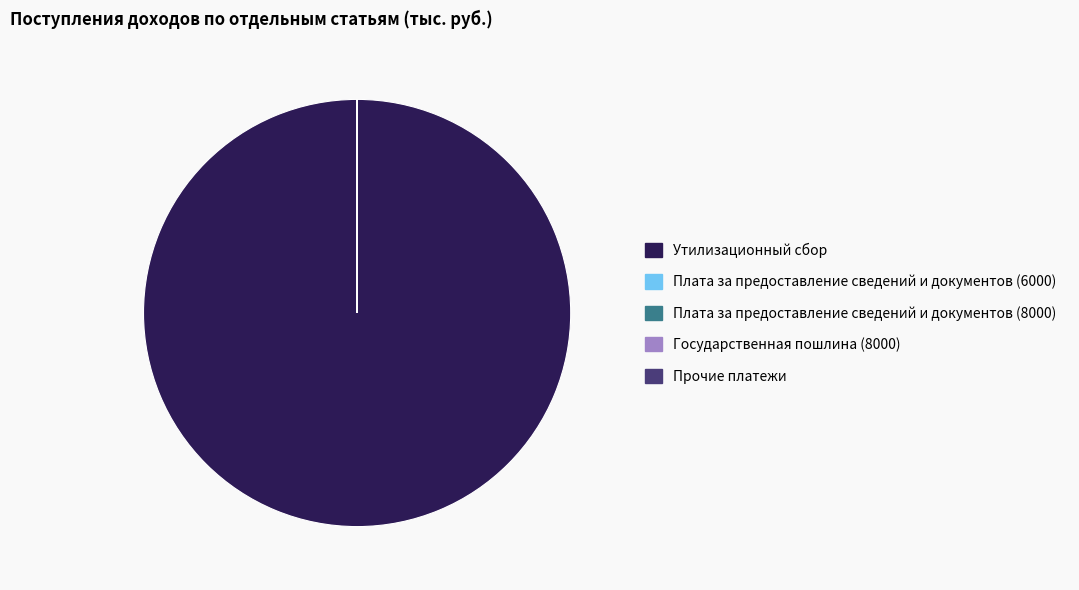

Which category has the biggest portion of the pie?

Утилизационный сбор